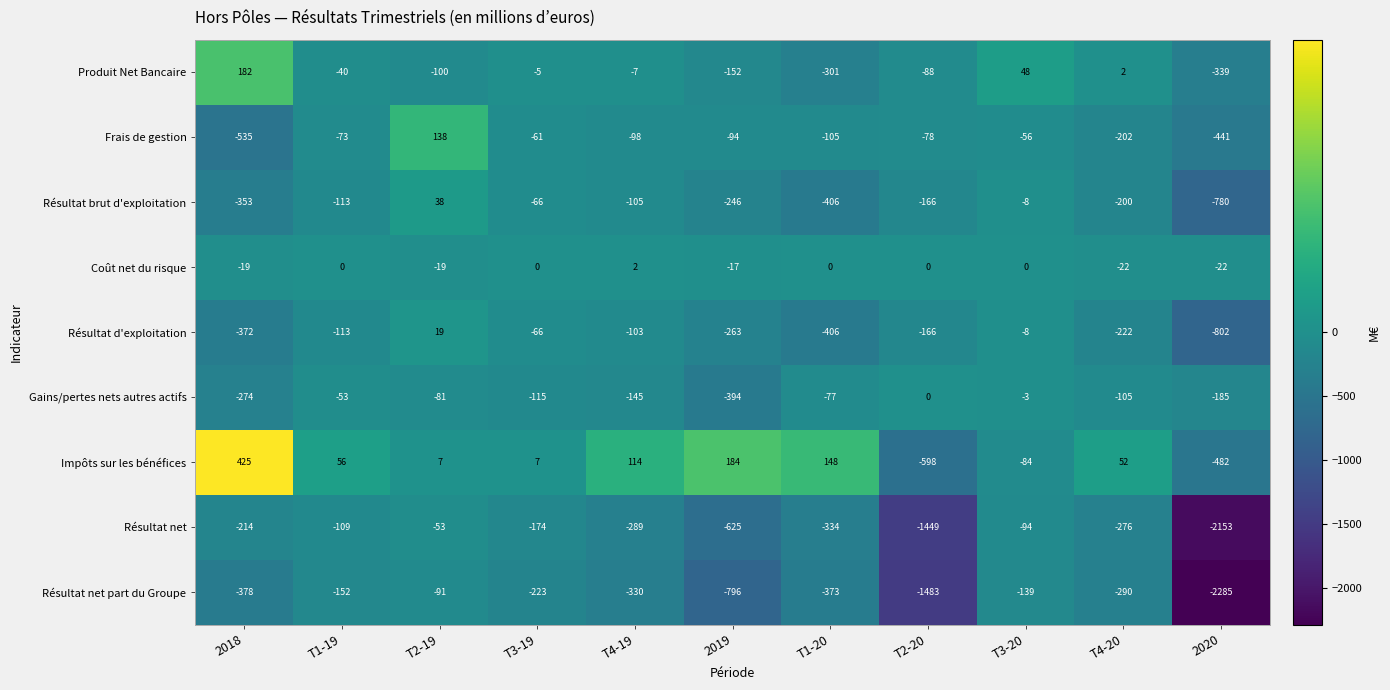

How many distinct data groups are displayed?

9